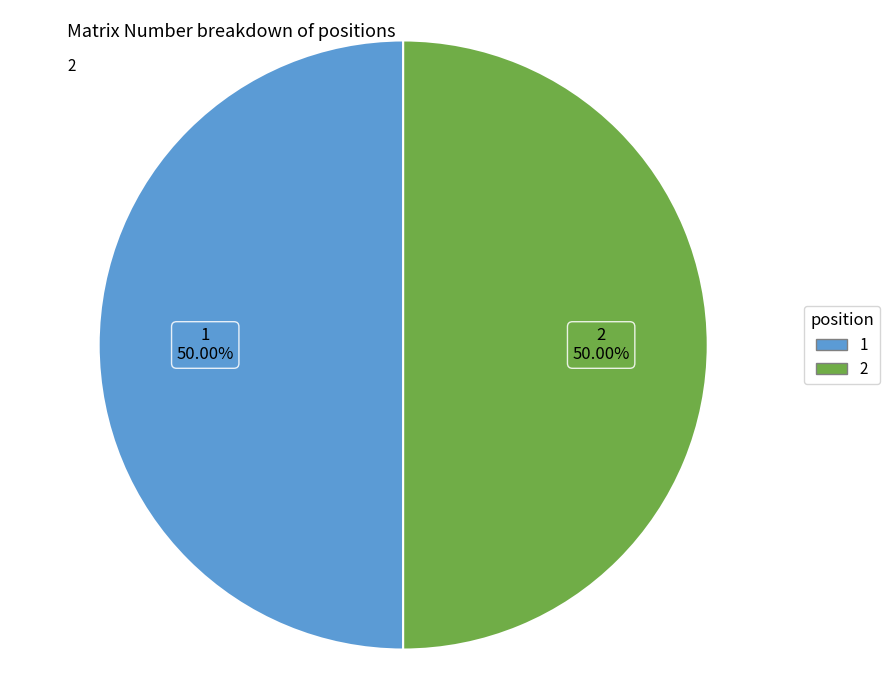

To the nearest percent, what is the average slice percentage?

50%